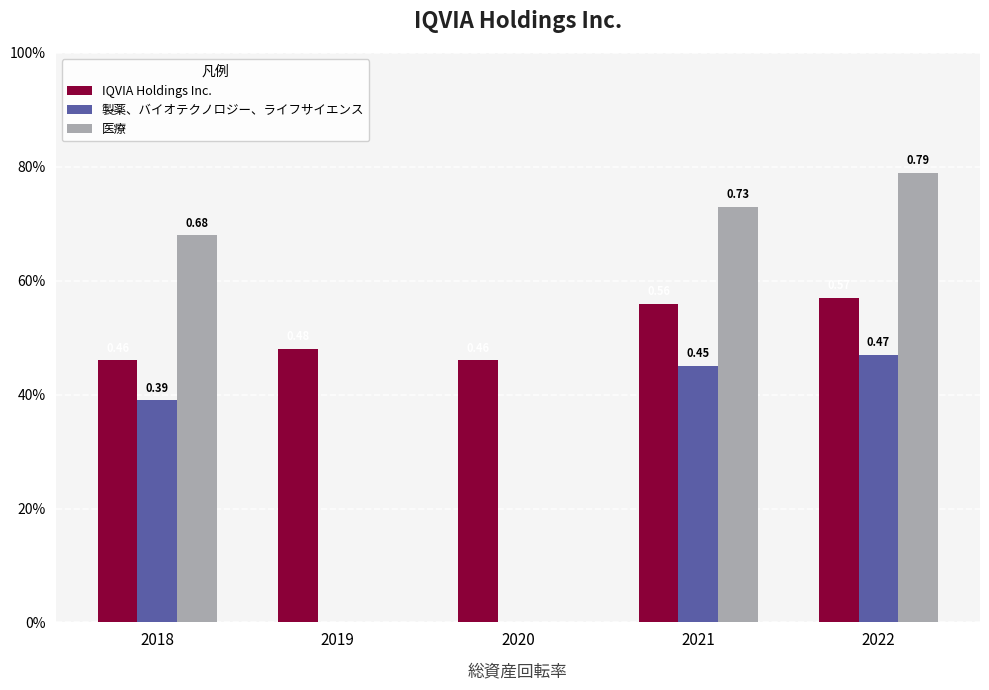

What is the value of the IQVIA Holdings Inc. bar at the 1st from the left?

0.5